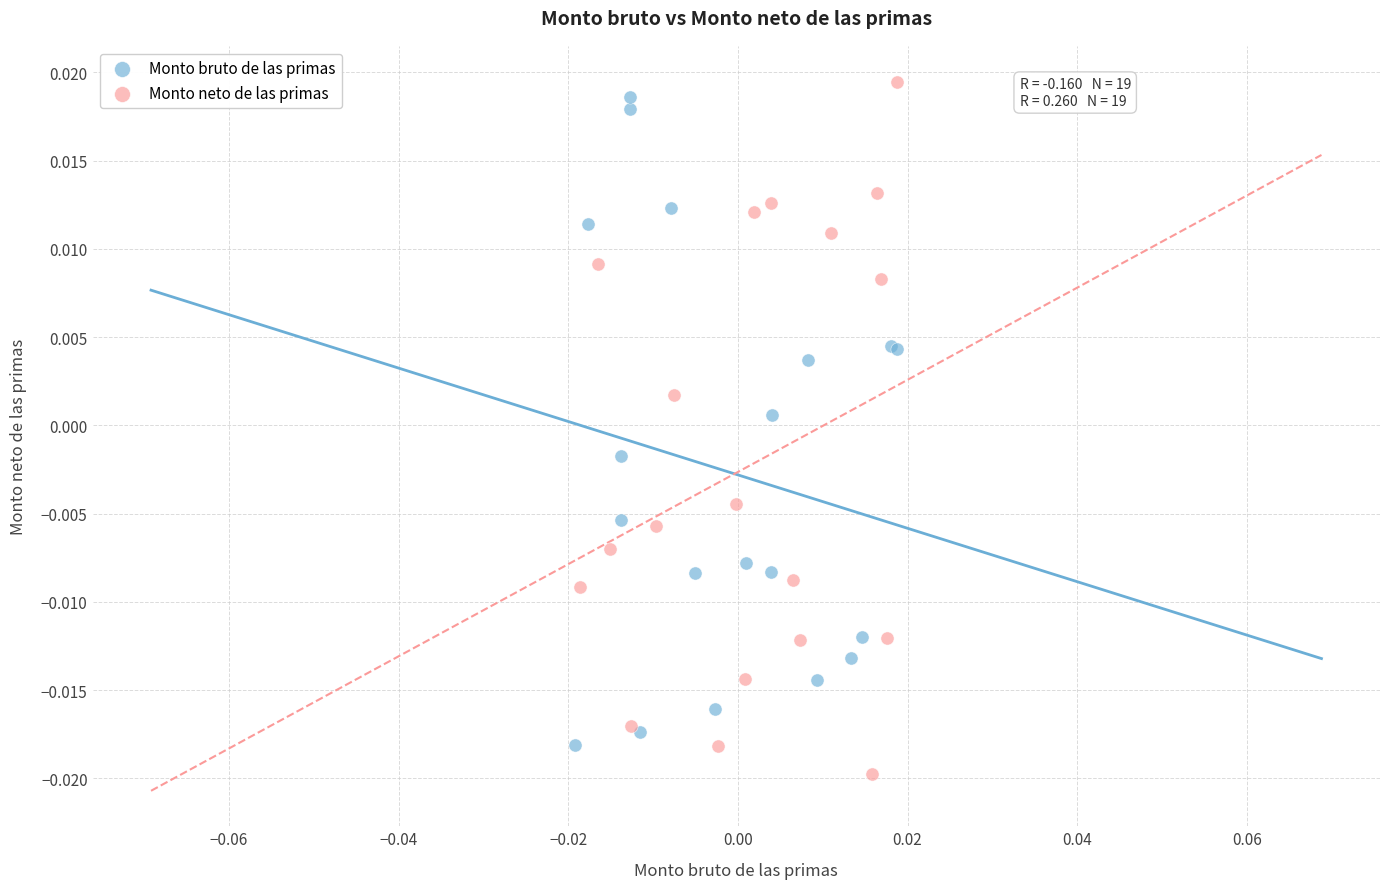

What are all the series names shown in the legend?

Monto bruto de las primas, Monto neto de las primas